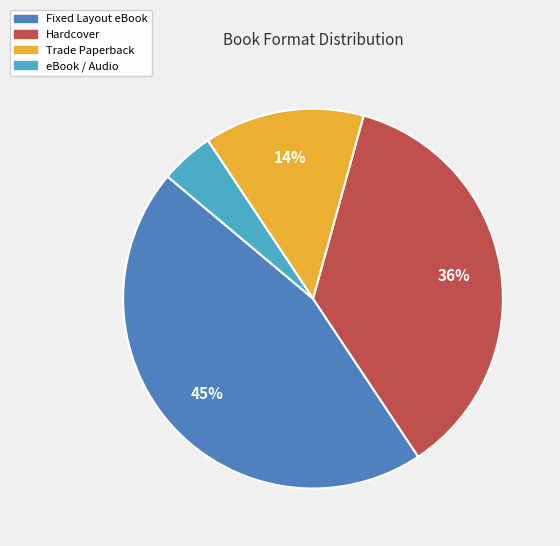

Is there a majority slice in this chart?

No